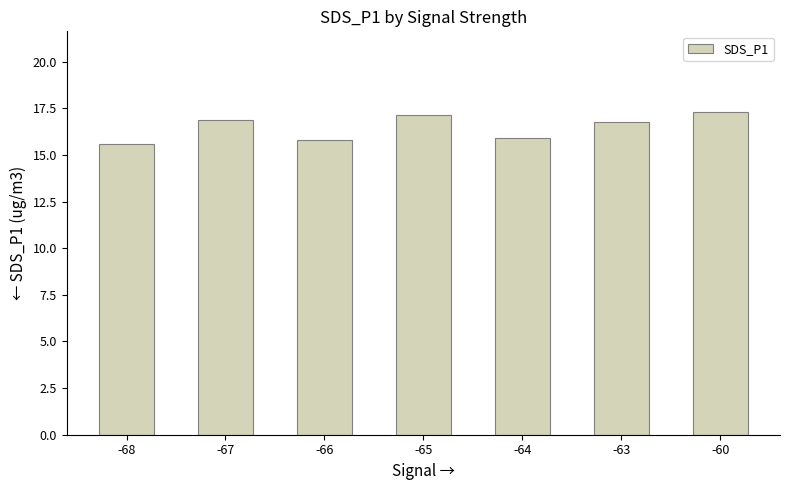

Reading left to right, extract all data points from this chart.

15.6	16.9	15.8	17.1	15.9	16.8	17.3